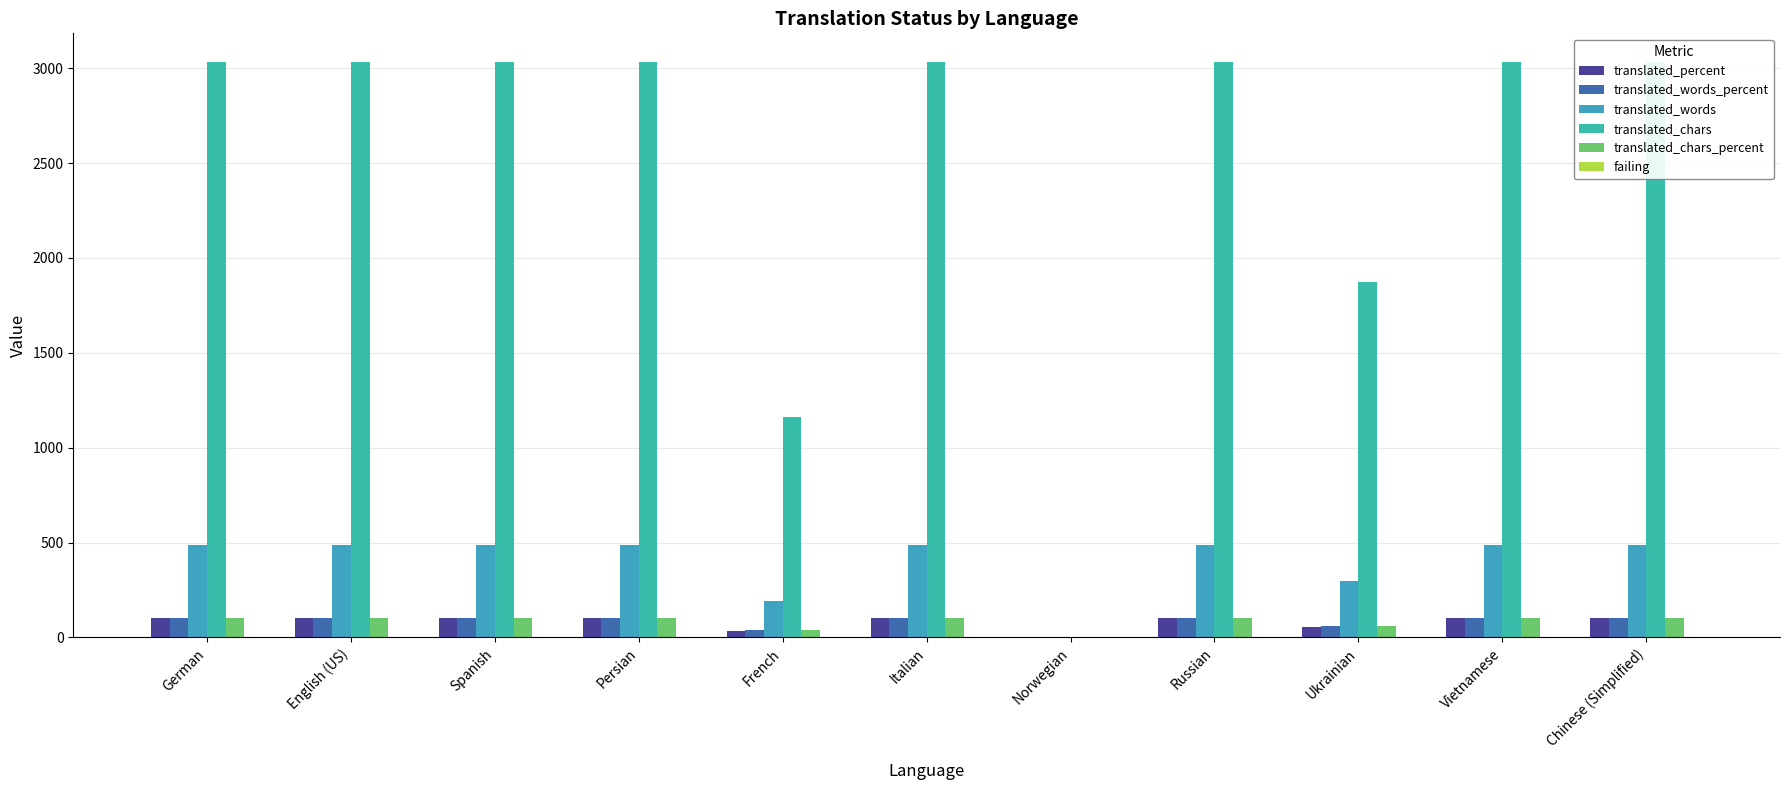

At which label does translated_words_percent reach its peak?

German